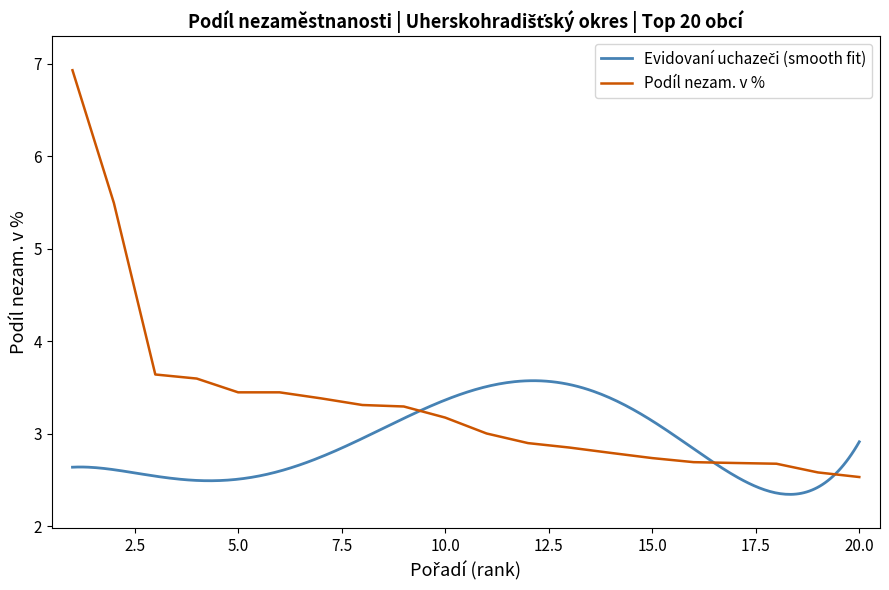

How many data points are less than 3?

9